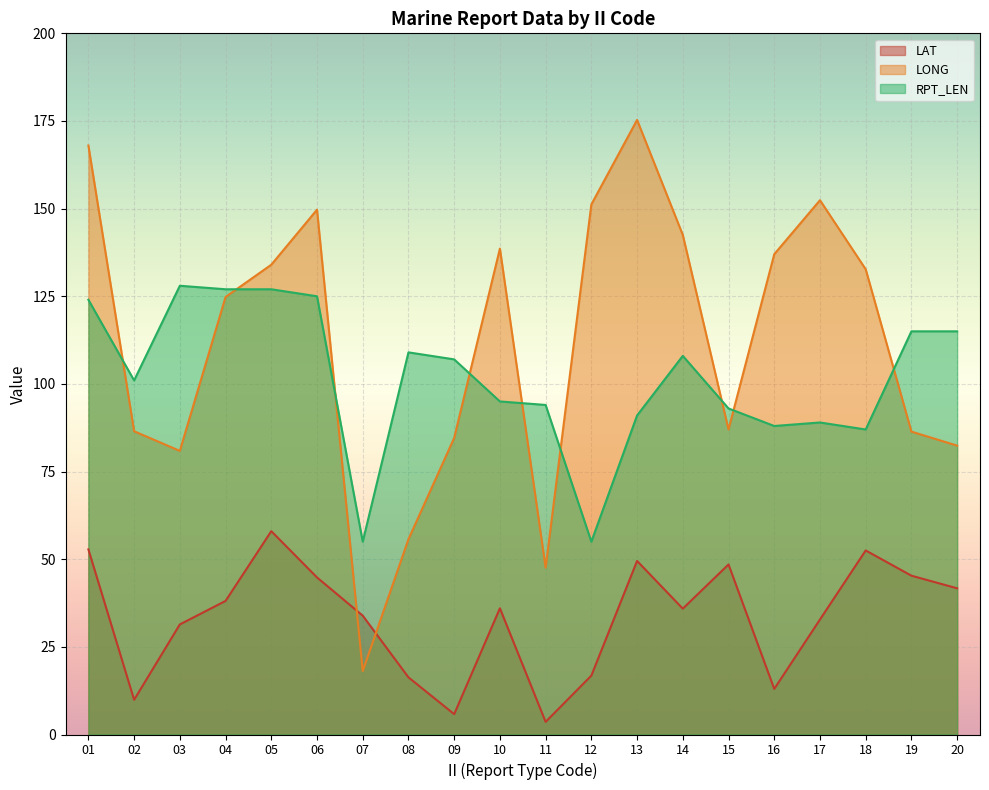

Does the chart display data point markers on the line(s)?

No